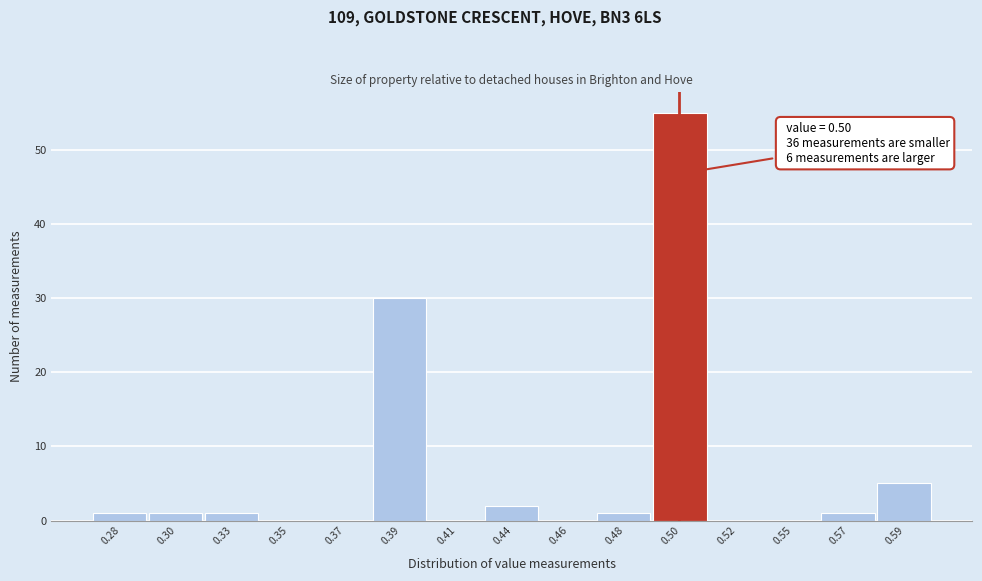

Reading left to right, transcribe all the data shown in this chart.

0.28=1	0.30=1	0.33=1	0.35=0	0.37=0	0.39=30	0.41=0	0.44=2	0.46=0	0.48=1	0.50=55	0.52=0	0.55=0	0.57=1	0.59=5